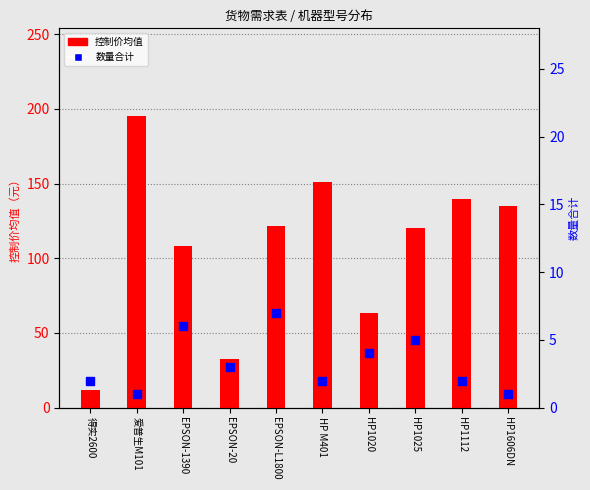

At how many categories does at least one series exceed 101?

7